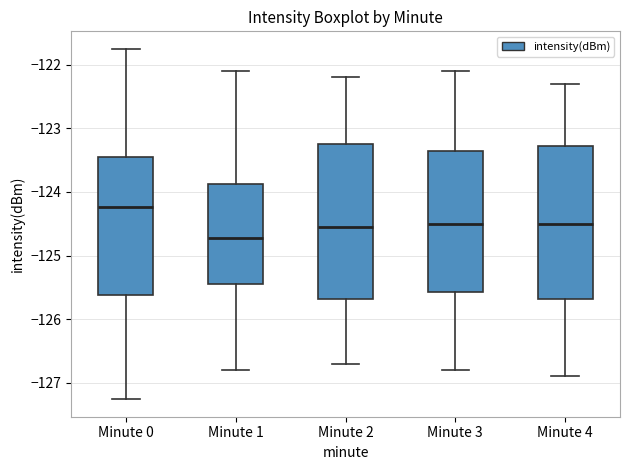

Where does the median line of the box for Minute 2 sit on the y-axis? The values are not printed on the chart, so give them approximately, as read against the axis.

-124.5